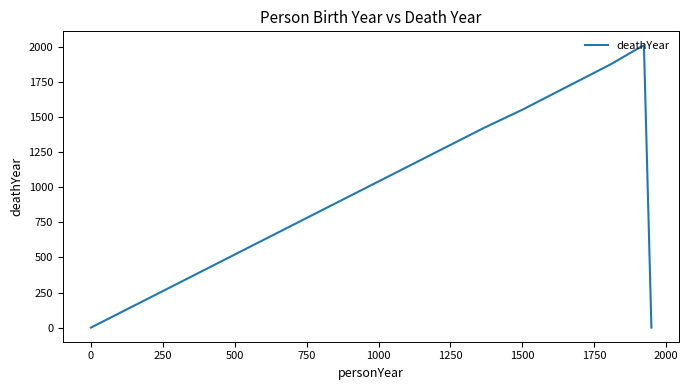

Reading left to right, transcribe all the data shown in this chart.

0	1421	1552	1874	2001	2010	0